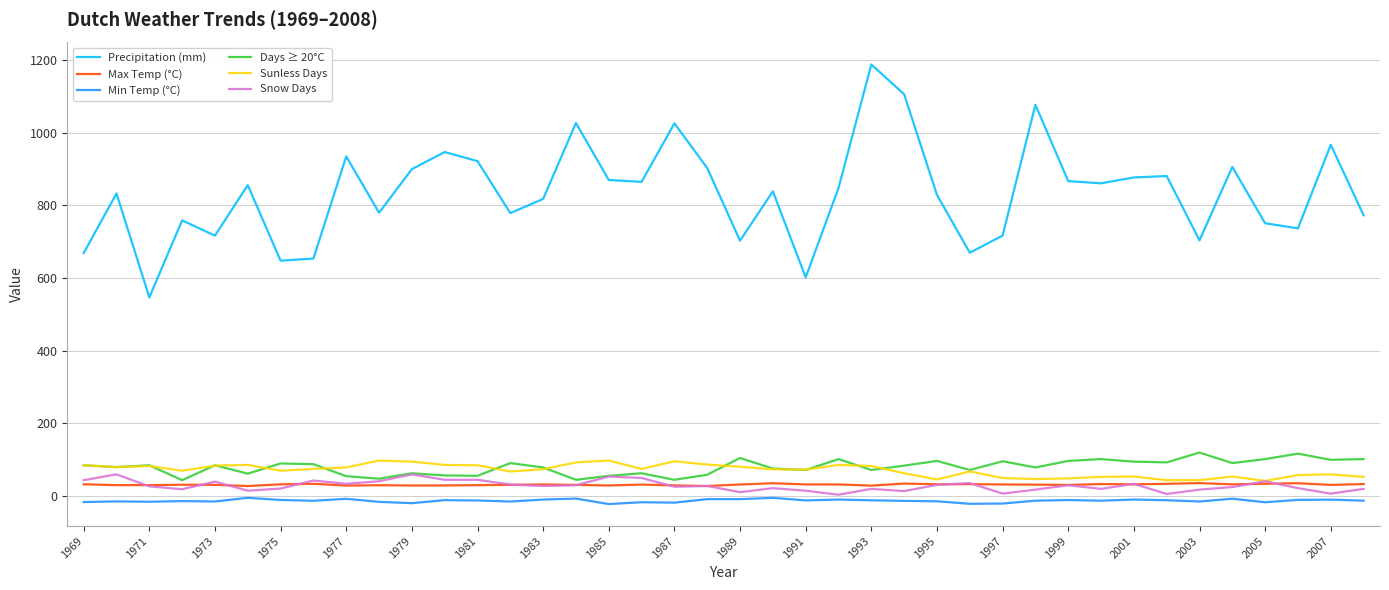

What is the greatest value displayed?

1188.0